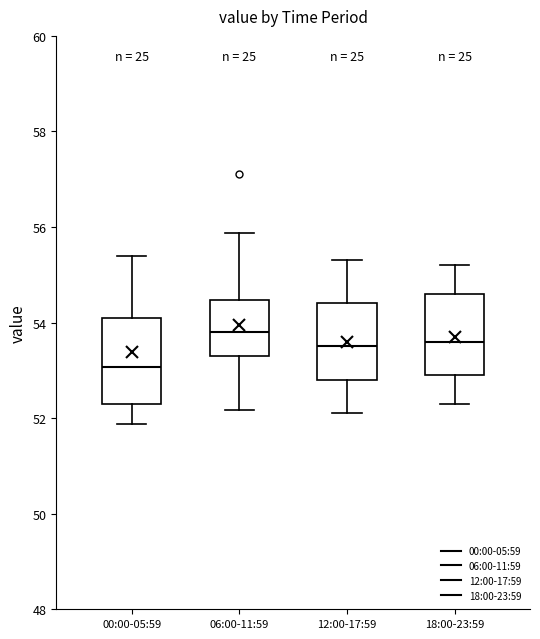

Where does the upper whisker of the box for 00:00-05:59 end on the y-axis? The values are not printed on the chart, so give them approximately, as read against the axis.

55.4